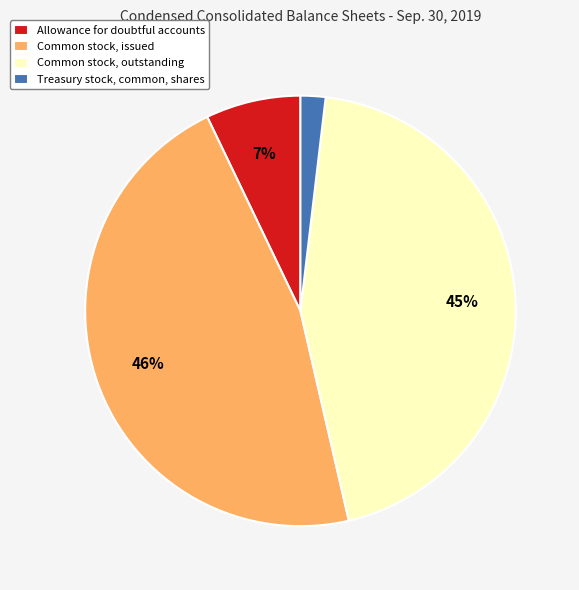

Does Allowance for doubtful accounts account for over 50% of the chart?

No